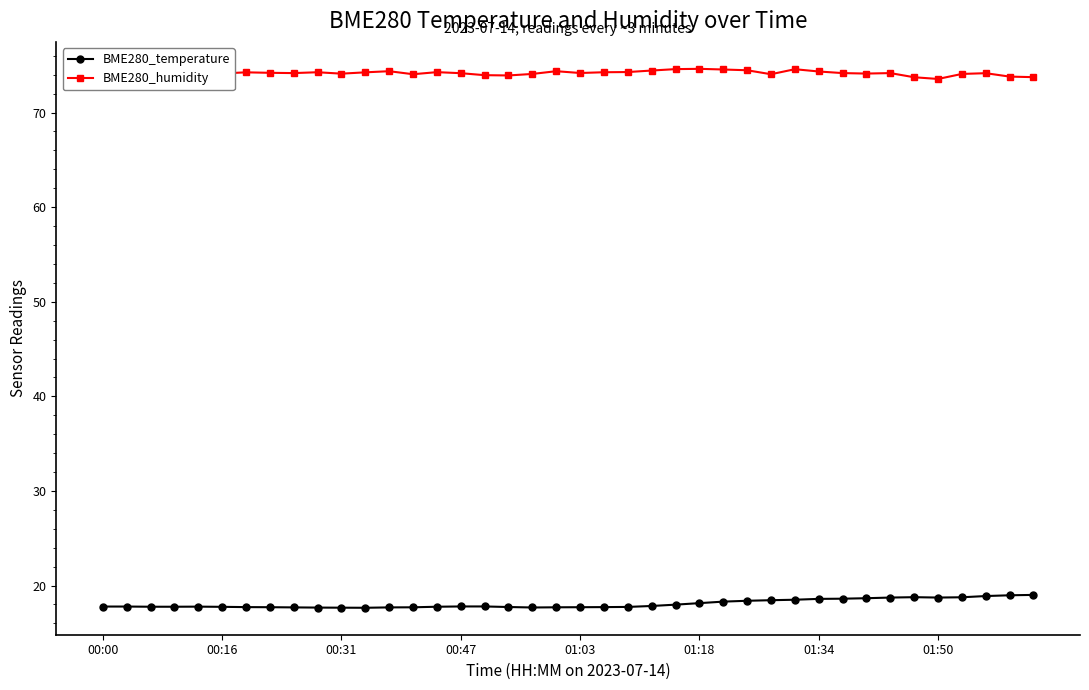

True or false: BME280_humidity and BME280_temperature cross at least once.

False